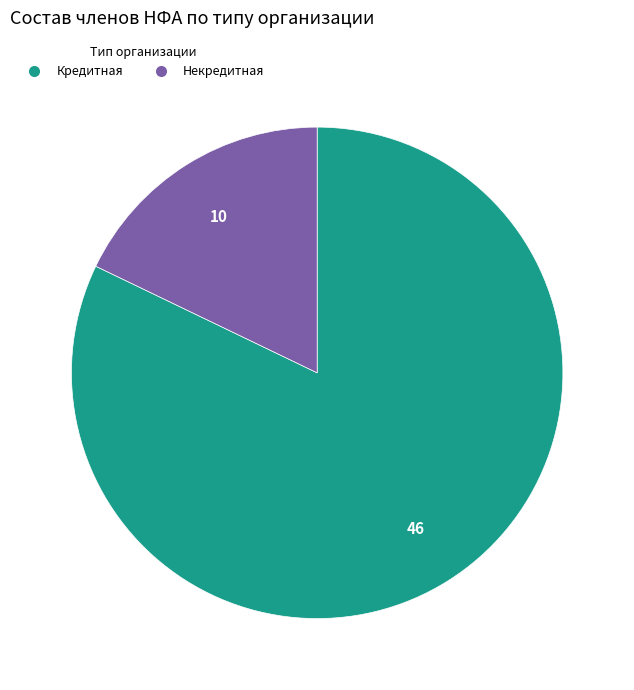

Which has a higher value, Некредитная or Кредитная?

Кредитная